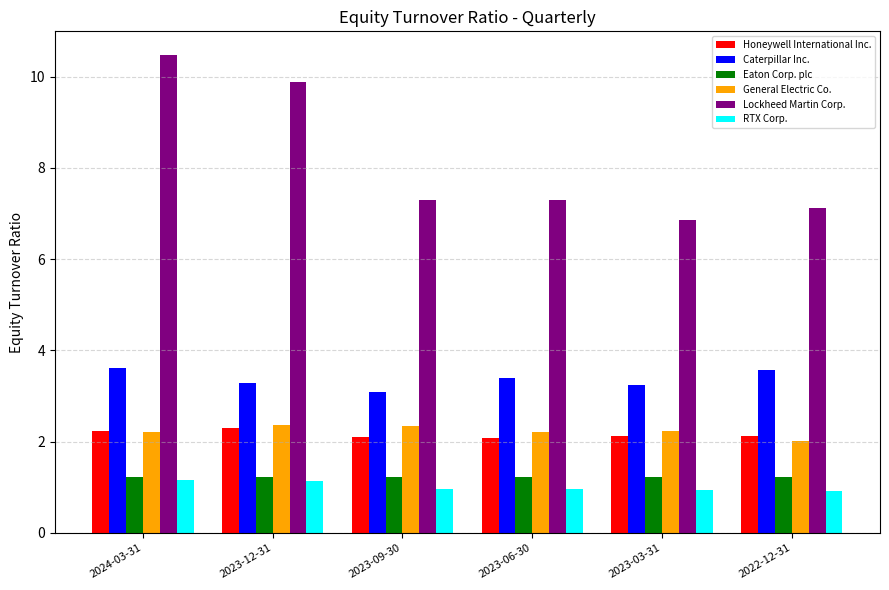

Between 2023-12-31 and 2023-03-31, which series saw the biggest shift?

Lockheed Martin Corp.